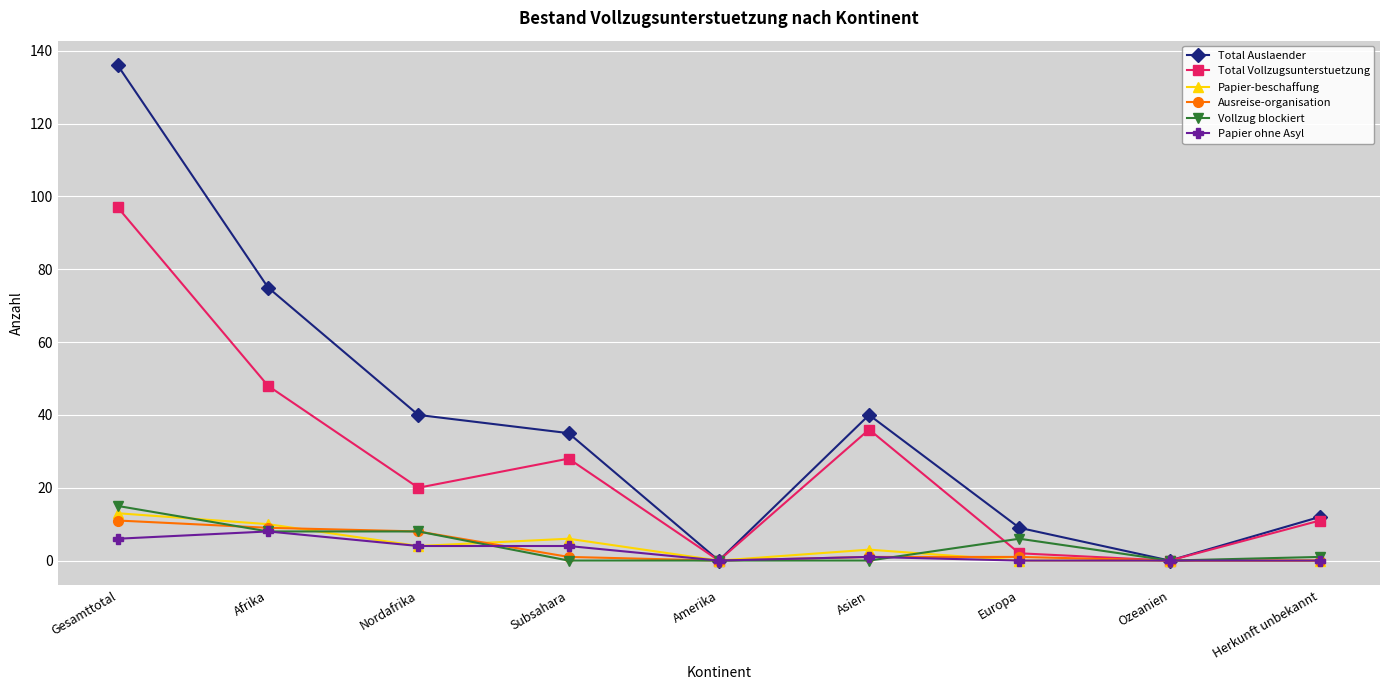

The Vollzug blockiert series shows 15 at Gesamttotal. True or false?

True